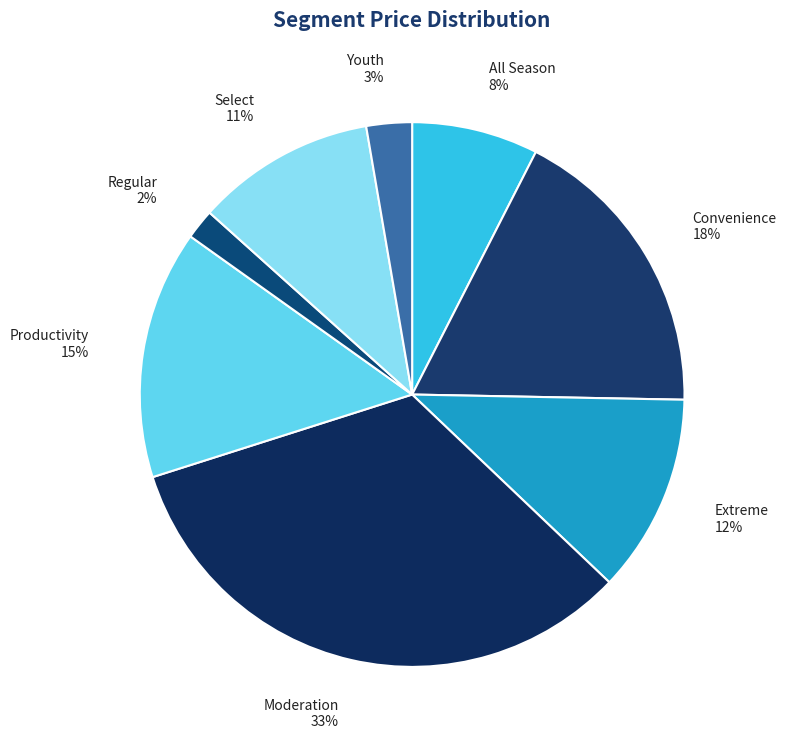

The Regular slice represents 2% of the pie. True or false?

True